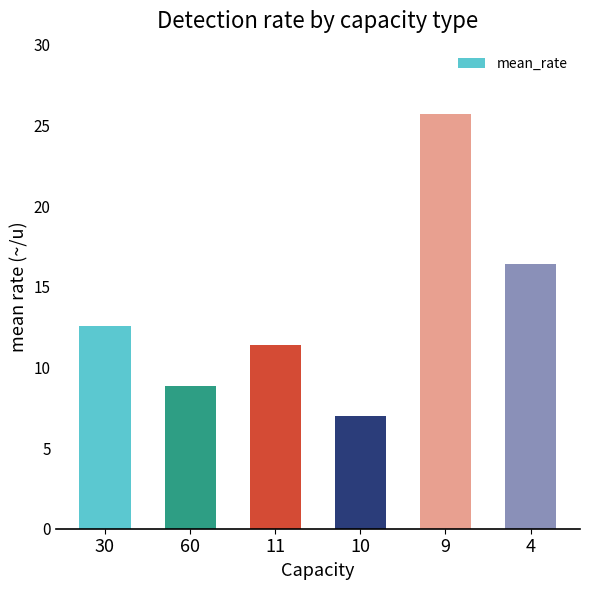

What is the approximate value at 30?

12.6